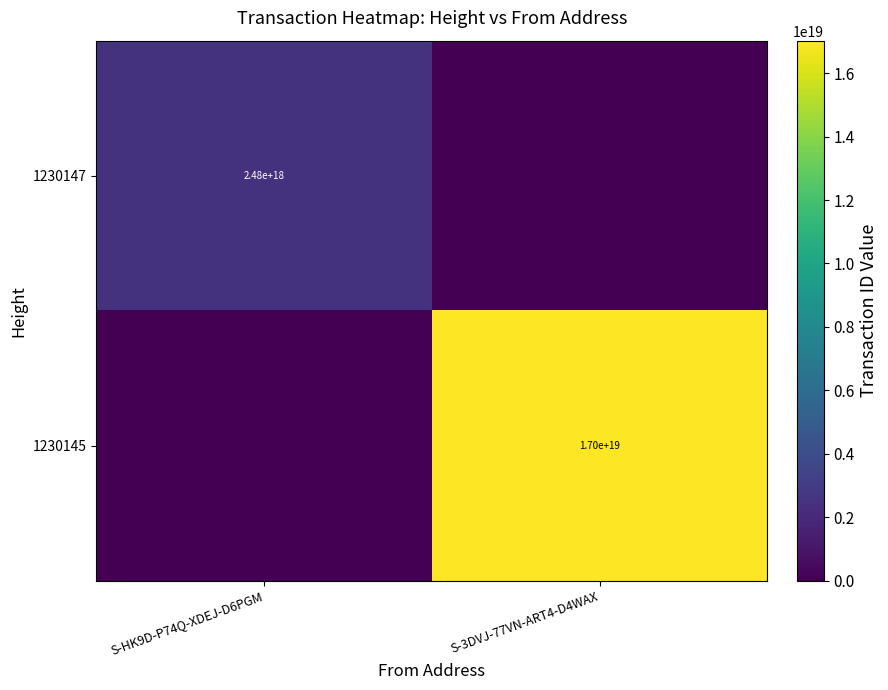

The value of 1230145 at S-3DVJ-77VN-ART4-D4WAX is 26215103612793954304. True or false?

False